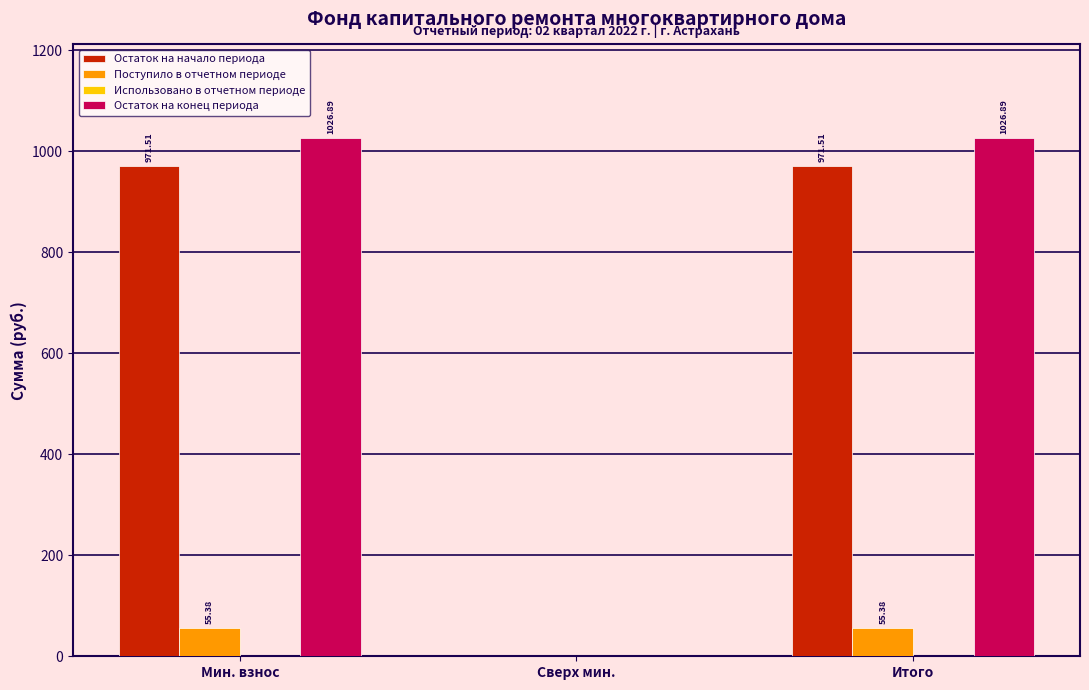

Which series has the largest total across all categories?

Остаток на конец периода